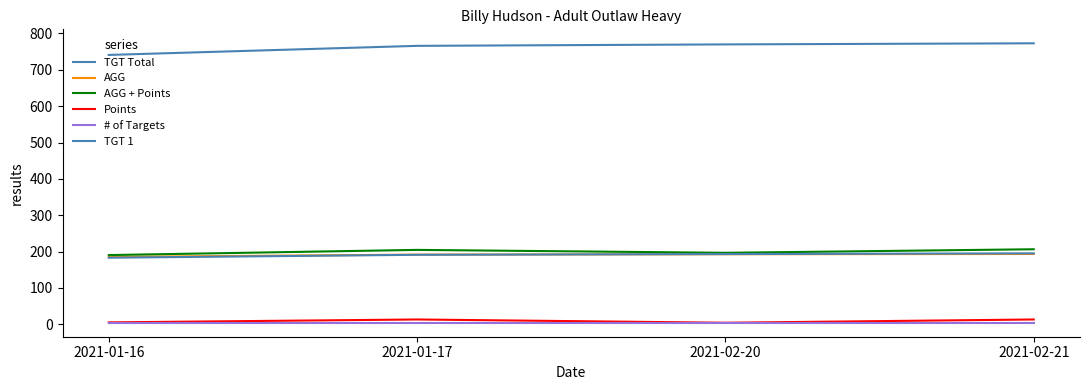

What is the value of the AGG point at the 3rd from the left?

192.5